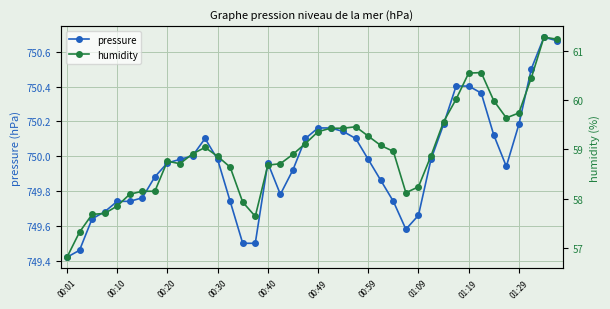

How many values in the humidity series are below 58?

7